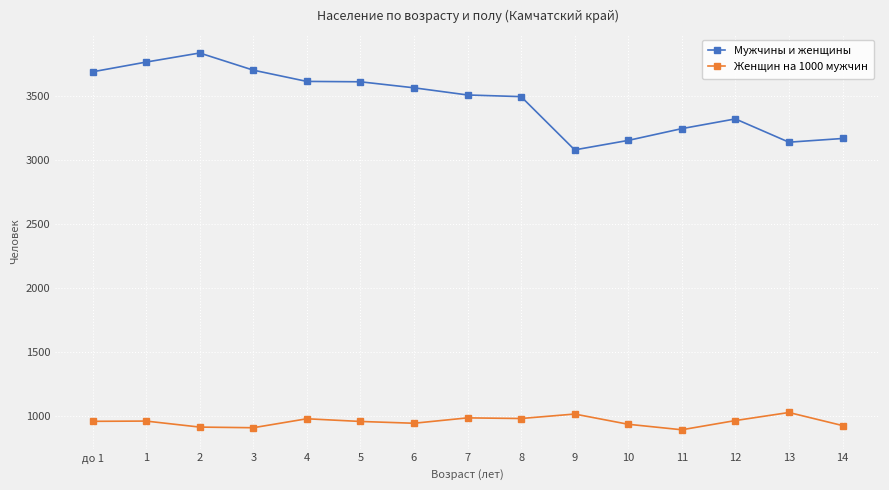

What is the difference between the Женщин на 1000 мужчин values at 5 and 2?

44